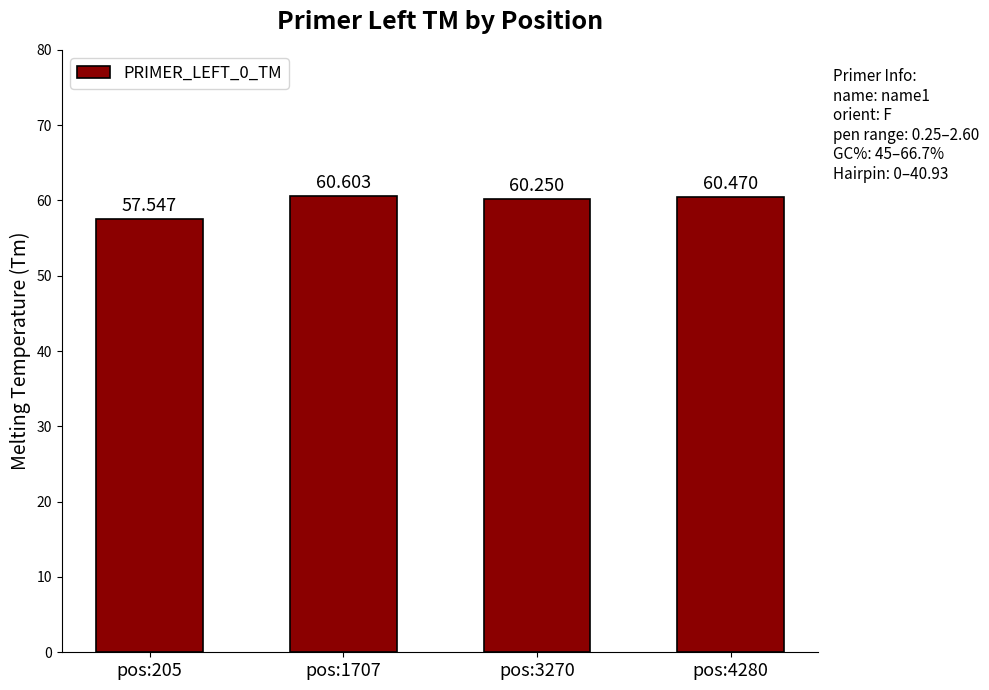

What is the value of the 3rd bar from the left?

60.2